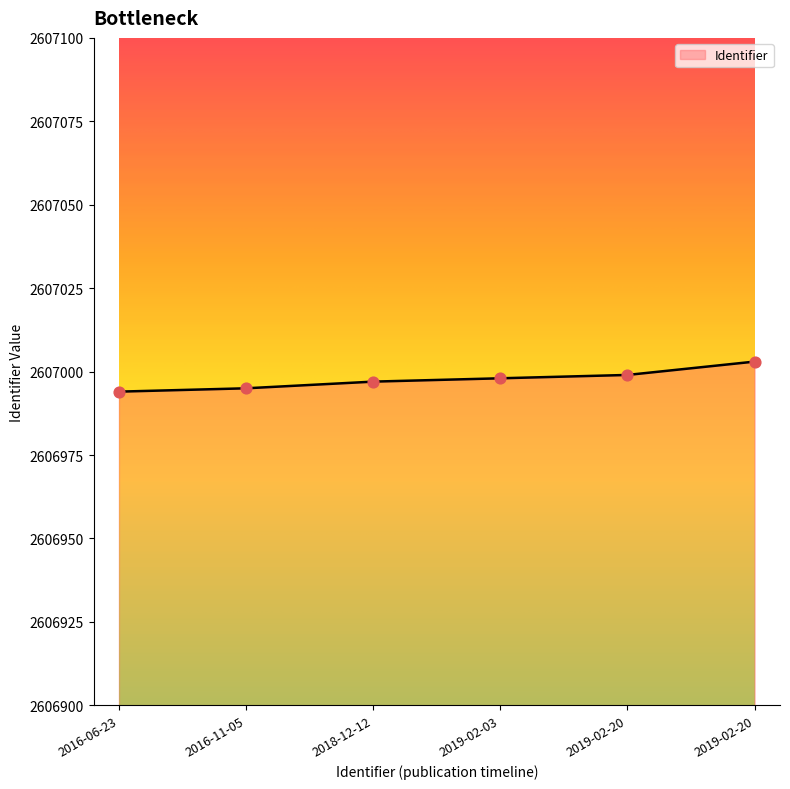

Which has a higher value, 2019-02-20 or 2019-02-03?

2019-02-20